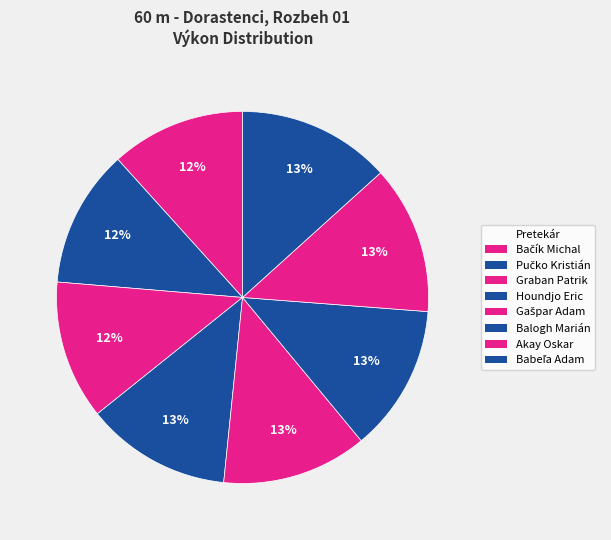

True or false: Akay Oskar accounts for 13% of the total.

True